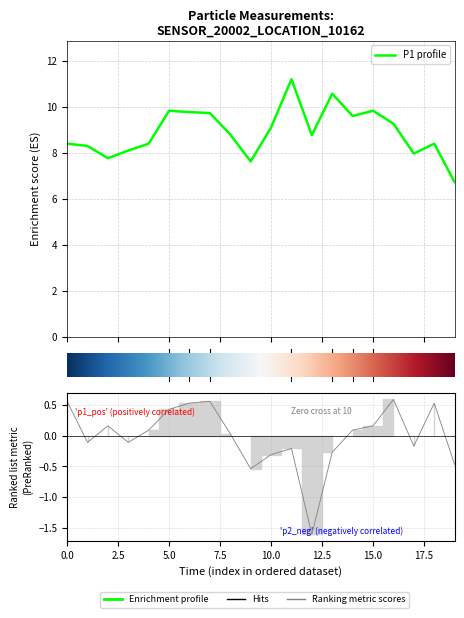

In P2, how many points are higher than both neighbors (excluding endpoints)?

5